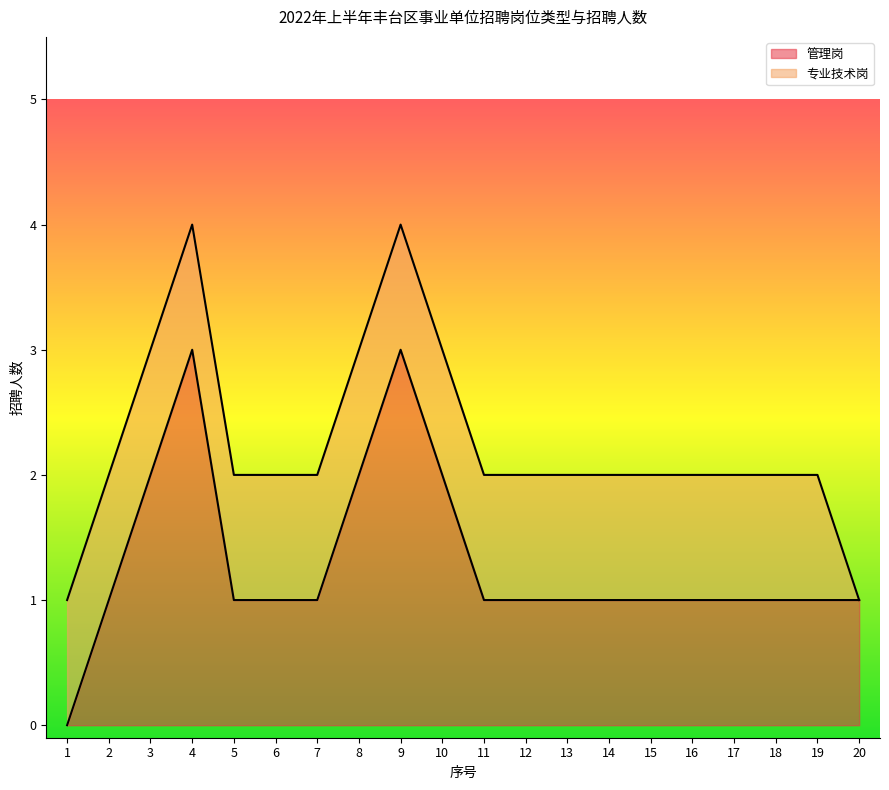

The 管理岗 series shows 2 at 18. True or false?

False